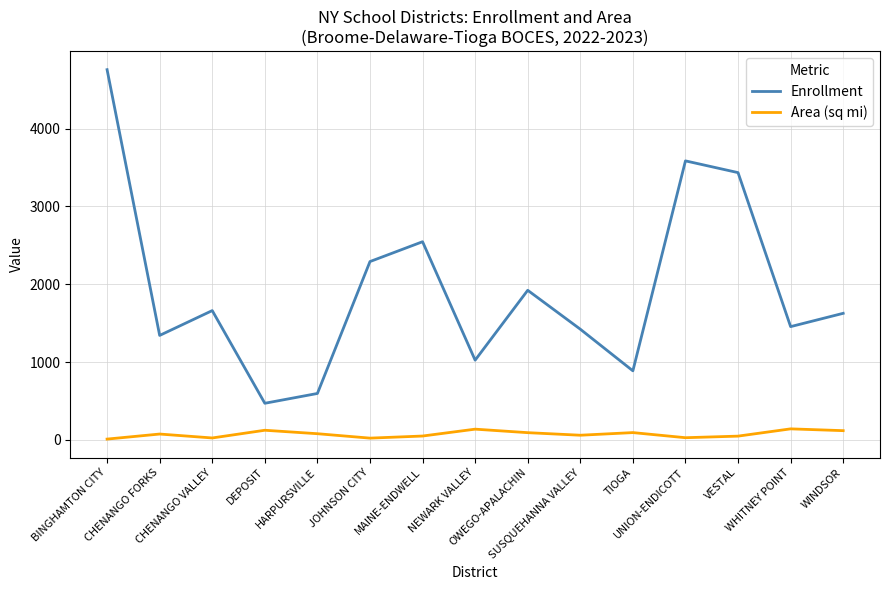

What is the difference between the maximum and minimum values in the Enrollment series?

4287.0